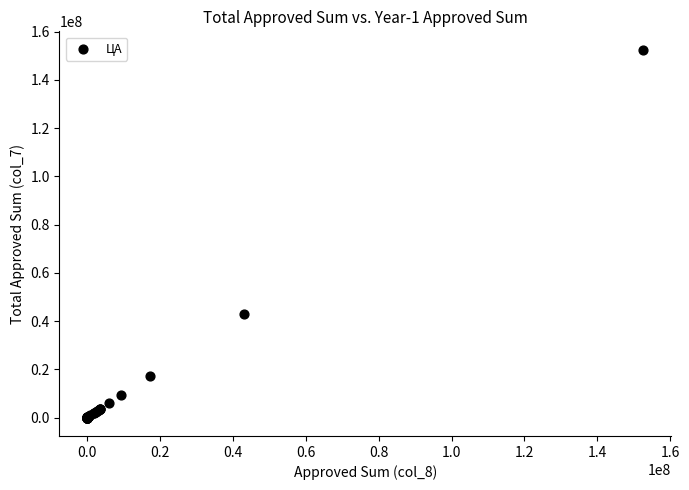

What Y value in the scatter plot is closest to 76272917?

43000000.0